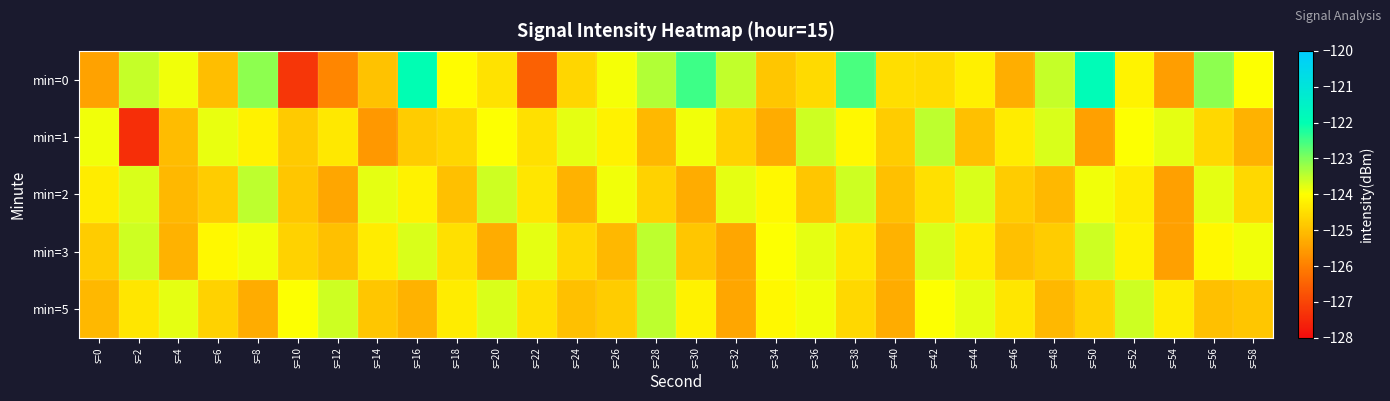

Reading right to left, extract all data points from this chart.

min=0: s=58=-124.0	s=56=-123.1	s=54=-125.5	s=52=-124.2	s=50=-121.9	s=48=-123.6	s=46=-125.3	s=44=-124.2	s=42=-124.5	s=40=-124.5	s=38=-122.6	s=36=-124.6	s=34=-124.9	s=32=-123.5	s=30=-122.5	s=28=-123.4	s=26=-123.9	s=24=-124.6	s=22=-126.5	s=20=-124.4	s=18=-124.1	s=16=-122.0	s=14=-125.0	s=12=-125.9	s=10=-127.3	s=8=-123.1	s=6=-125.0	s=4=-123.9	s=2=-123.6	s=0=-125.5
min=1: s=58=-125.2	s=56=-124.6	s=54=-123.8	s=52=-124.0	s=50=-125.5	s=48=-123.7	s=46=-124.3	s=44=-125.0	s=42=-123.5	s=40=-124.8	s=38=-124.1	s=36=-123.6	s=34=-125.3	s=32=-124.7	s=30=-123.9	s=28=-125.1	s=26=-124.2	s=24=-123.8	s=22=-124.5	s=20=-124.0	s=18=-124.6	s=16=-124.8	s=14=-125.6	s=12=-124.3	s=10=-124.8	s=8=-124.2	s=6=-123.8	s=4=-125.0	s=2=-127.4	s=0=-123.9
min=2: s=58=-124.6	s=56=-123.8	s=54=-125.5	s=52=-124.3	s=50=-123.9	s=48=-125.1	s=46=-124.8	s=44=-123.7	s=42=-124.5	s=40=-125.0	s=38=-123.6	s=36=-124.9	s=34=-124.1	s=32=-123.8	s=30=-125.3	s=28=-124.7	s=26=-123.9	s=24=-125.2	s=22=-124.4	s=20=-123.6	s=18=-125.0	s=16=-124.2	s=14=-123.8	s=12=-125.4	s=10=-124.9	s=8=-123.5	s=6=-124.8	s=4=-125.1	s=2=-123.7	s=0=-124.3
min=3: s=58=-123.9	s=56=-124.1	s=54=-125.5	s=52=-124.2	s=50=-123.6	s=48=-124.8	s=46=-125.0	s=44=-124.3	s=42=-123.7	s=40=-125.2	s=38=-124.4	s=36=-123.8	s=34=-124.0	s=32=-125.4	s=30=-124.9	s=28=-123.5	s=26=-125.1	s=24=-124.6	s=22=-123.8	s=20=-125.3	s=18=-124.5	s=16=-123.7	s=14=-124.3	s=12=-125.0	s=10=-124.7	s=8=-123.9	s=6=-124.1	s=4=-125.2	s=2=-123.6	s=0=-124.8
min=5: s=58=-124.9	s=56=-125.0	s=54=-124.3	s=52=-123.6	s=50=-124.7	s=48=-125.1	s=46=-124.4	s=44=-123.8	s=42=-124.0	s=40=-125.3	s=38=-124.6	s=36=-123.9	s=34=-124.1	s=32=-125.4	s=30=-124.2	s=28=-123.5	s=26=-124.8	s=24=-125.0	s=22=-124.5	s=20=-123.7	s=18=-124.3	s=16=-125.2	s=14=-124.9	s=12=-123.6	s=10=-124.0	s=8=-125.3	s=6=-124.7	s=4=-123.8	s=2=-124.4	s=0=-125.1